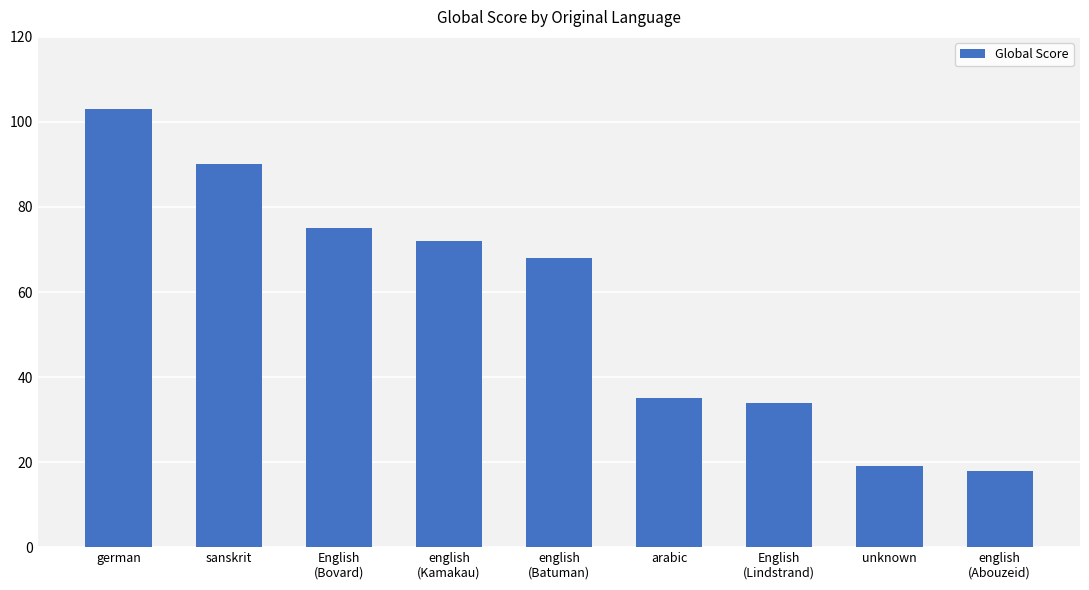

Read the value at german.

103